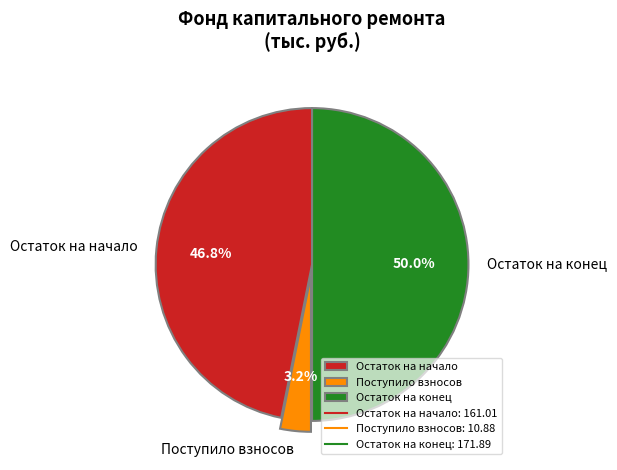

True or false: Поступило взносов accounts for 3% of the total.

True